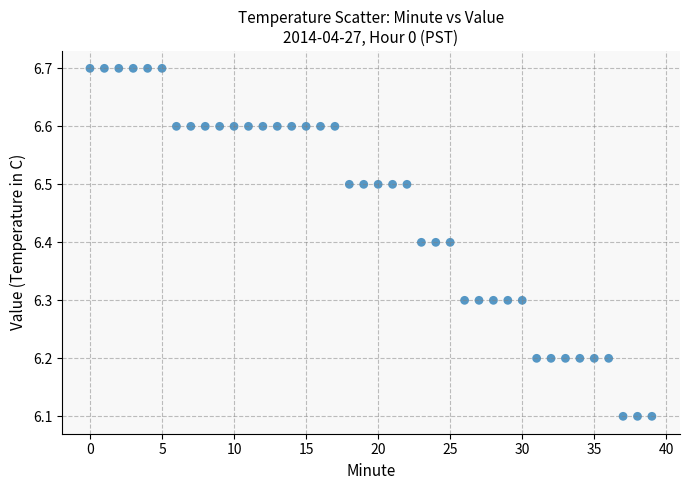

What is the range of Y values (max minus min)?

0.6